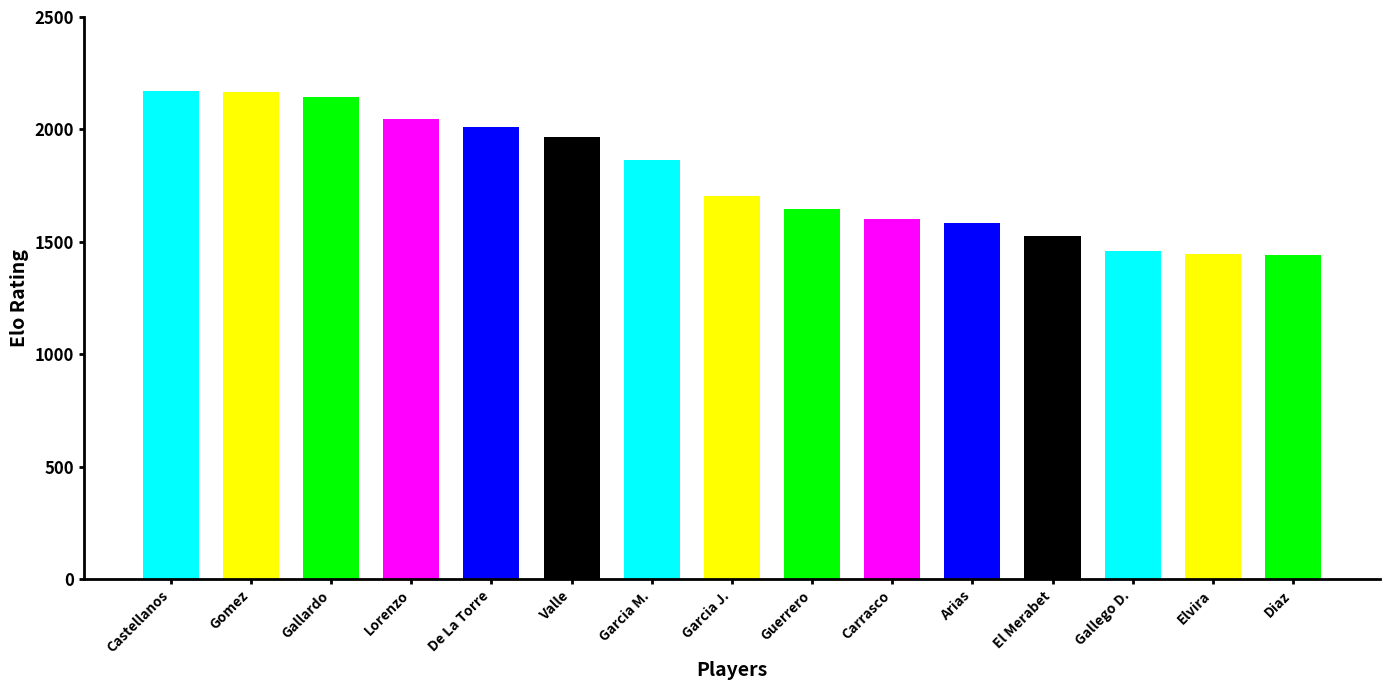

Reading right to left, what are all the values shown in this chart?

1440	1448	1461	1527	1586	1602	1645	1705	1864	1966	2012	2047	2145	2167	2170